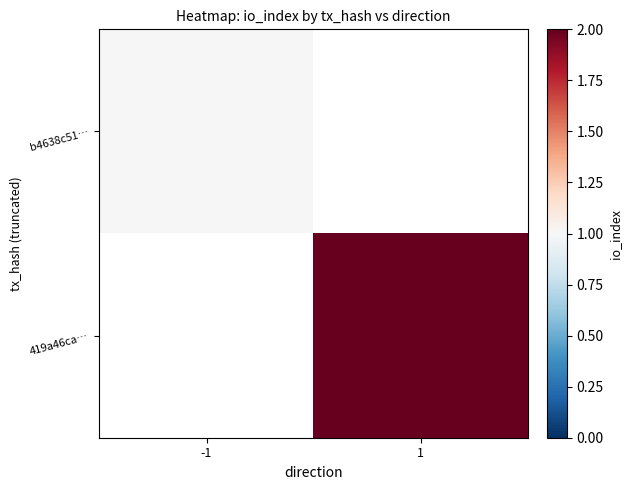

The value of 419a46ca… at 1 is 2.0. True or false?

True